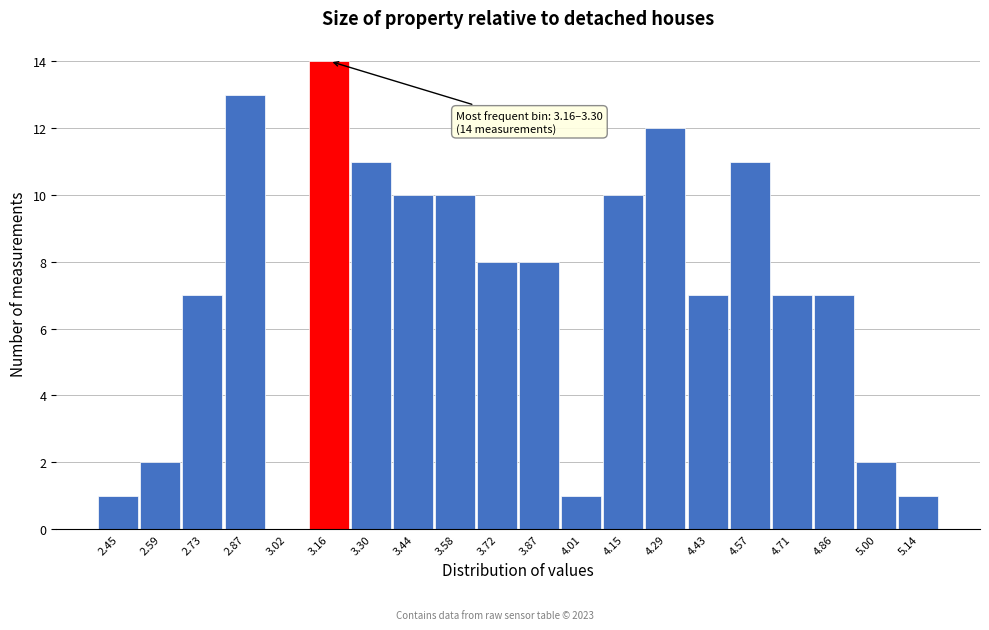

Reading right to left, extract all data points from this chart.

5.14=1	5.00=2	4.86=7	4.71=7	4.57=11	4.43=7	4.29=12	4.15=10	4.01=1	3.87=8	3.72=8	3.58=10	3.44=10	3.30=11	3.16=14	3.02=0	2.87=13	2.73=7	2.59=2	2.45=1